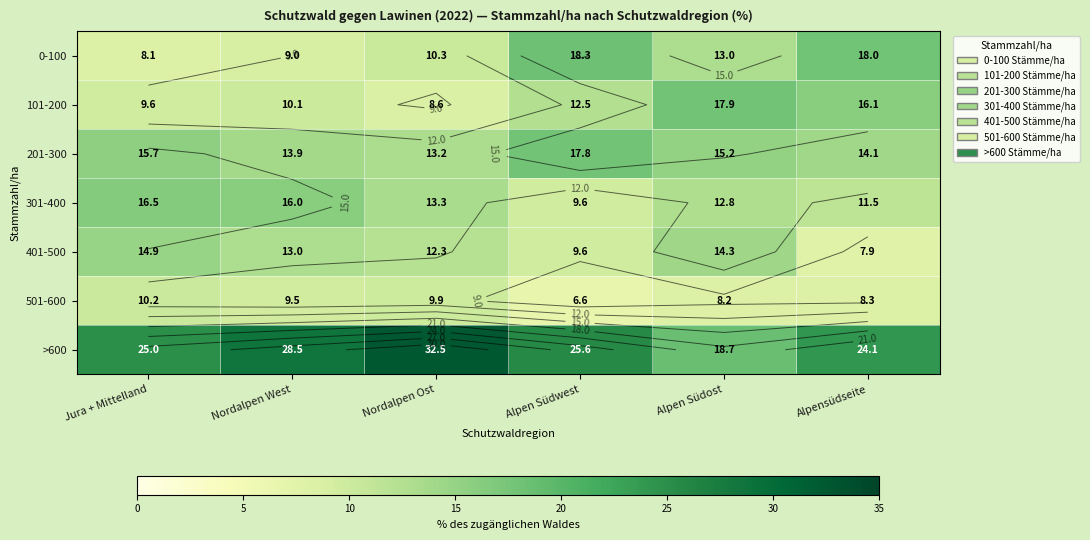

At which label does >600 first exceed 25?

Nordalpen West